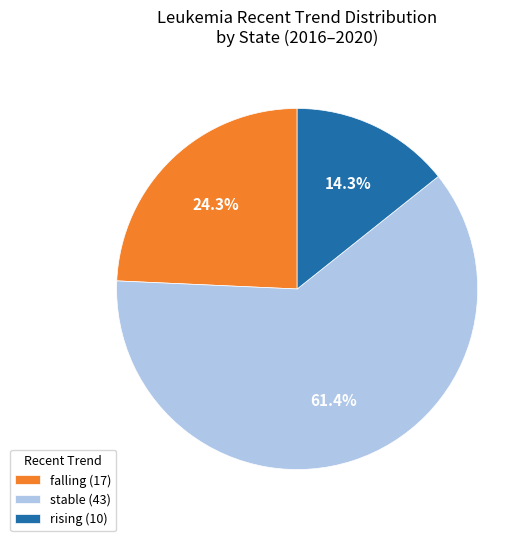

What portion of the pie excludes stable (43)?

38.6%